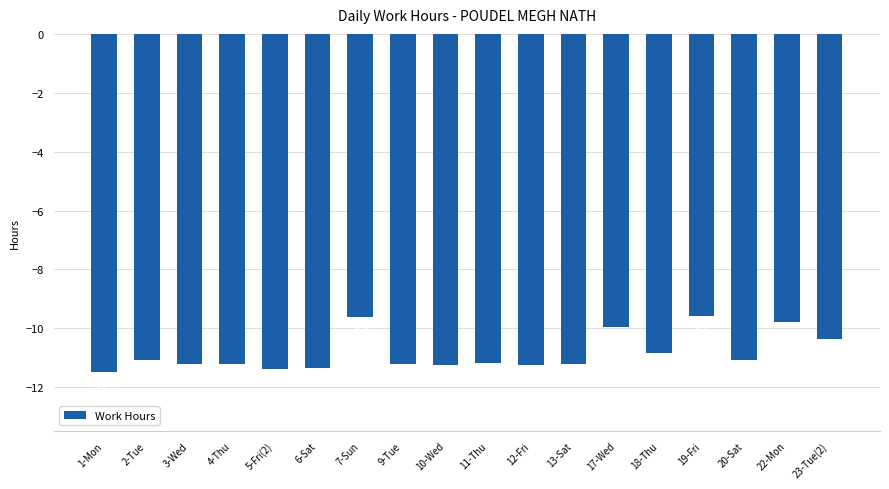

At which label does the data first exceed -11?

7-Sun